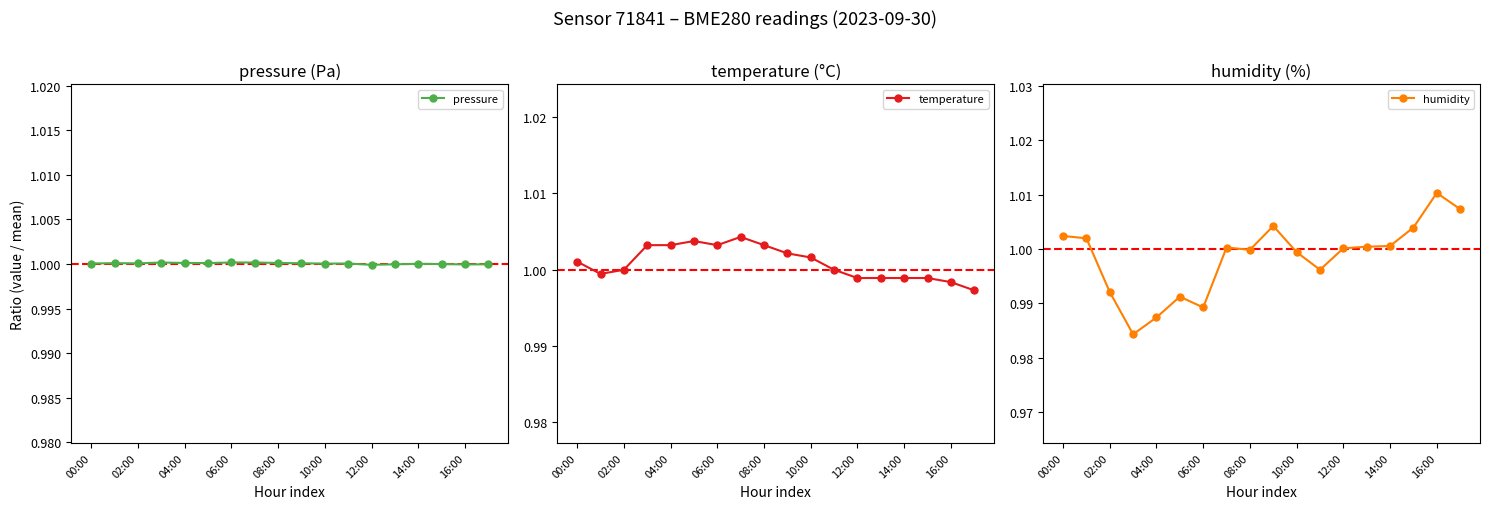

How many times do temperature and humidity cross each other?

4